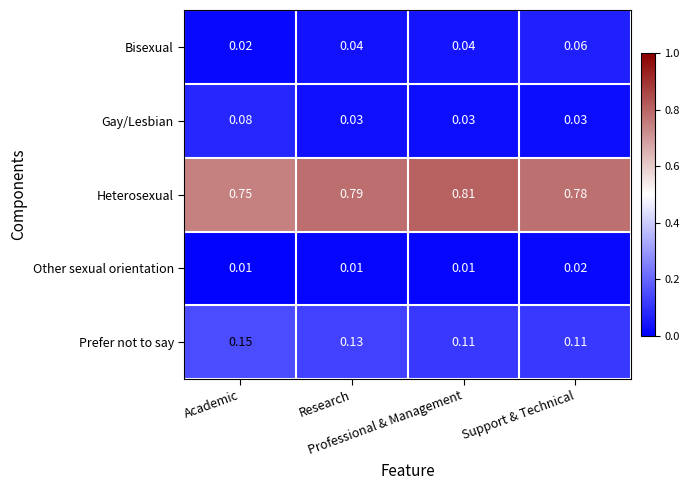

How many distinct data groups are displayed?

5